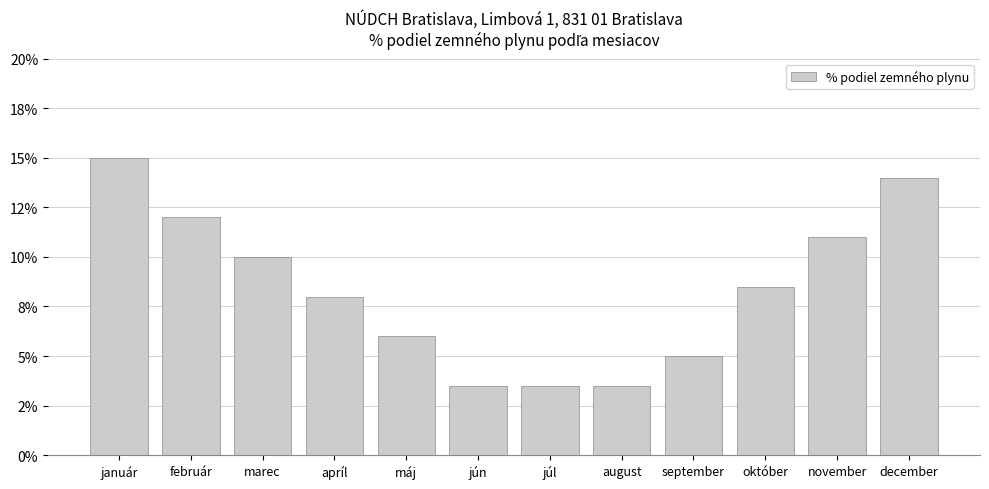

Where does the data first go above 8?

január